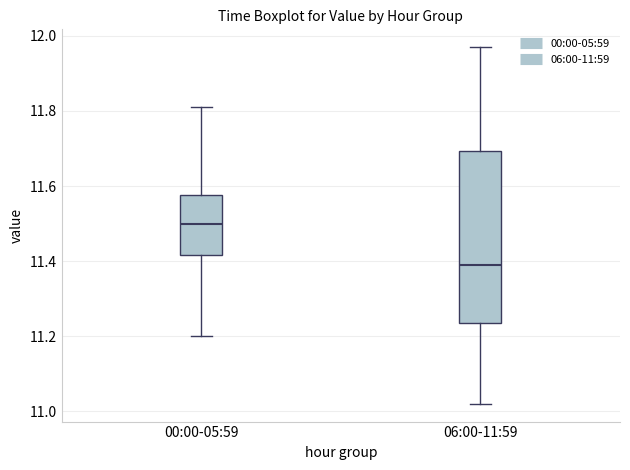

Reading left to right, transcribe this box plot: for each box, give where its median line is, the range the box spans, and where its two whiskers end, as read against the y-axis. The values are not printed on the chart, so give them approximately, as read against the axis.

00:00-05:59: median 11.50, box 11.42 to 11.58, whiskers 11.20 to 11.82
06:00-11:59: median 11.40, box 11.24 to 11.70, whiskers 11.02 to 11.98